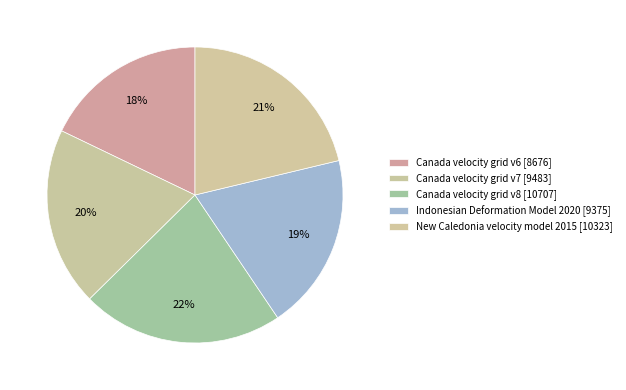

How many segments does this pie chart have?

5